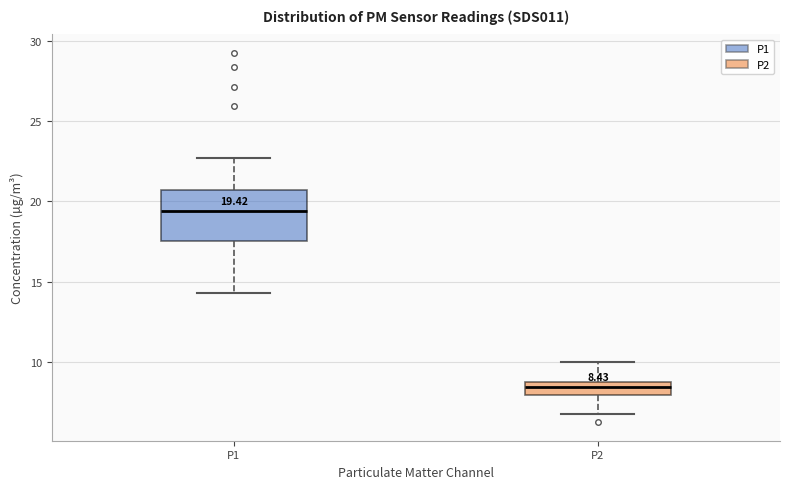

Which box's median line is the lowest?

P2